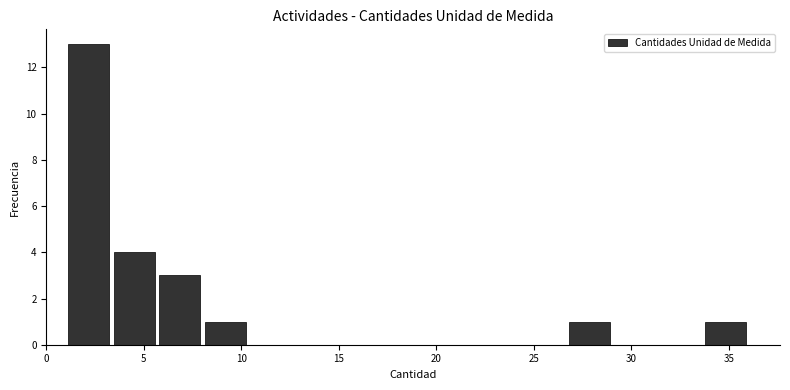

Which range on the x-axis has the tallest bar?

1.0 to 3.5